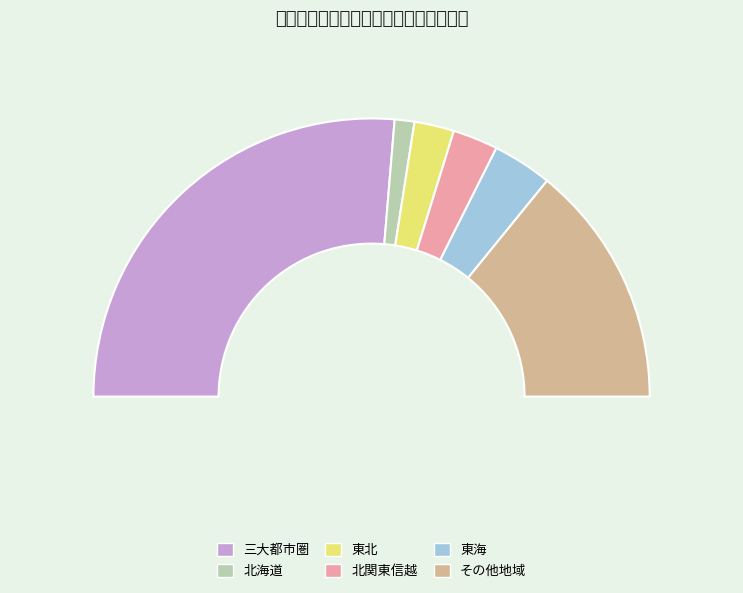

True or false: 東北 accounts for 1% of the total.

False